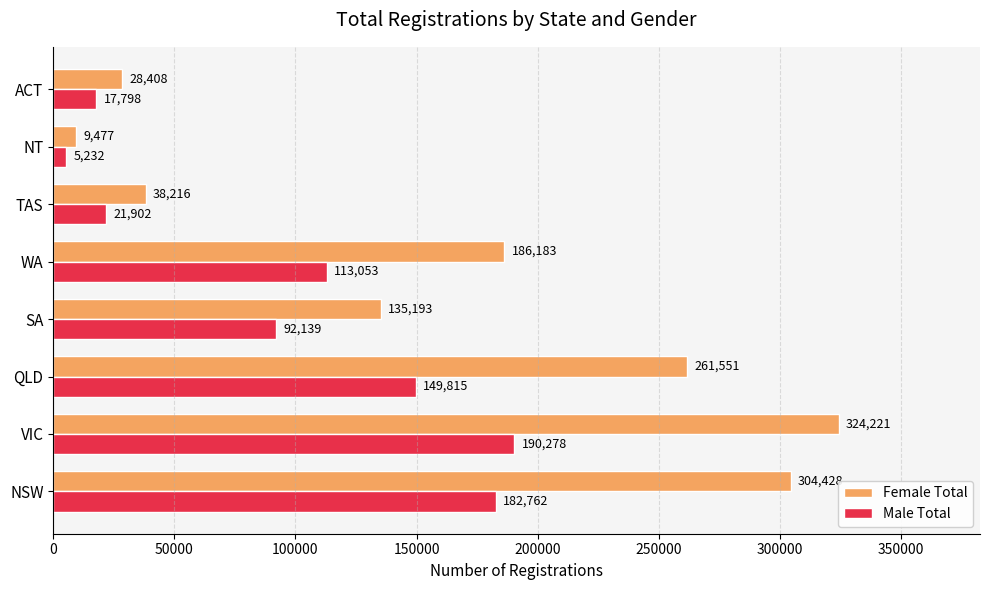

Between SA and WA, which series saw the biggest shift?

Female Total